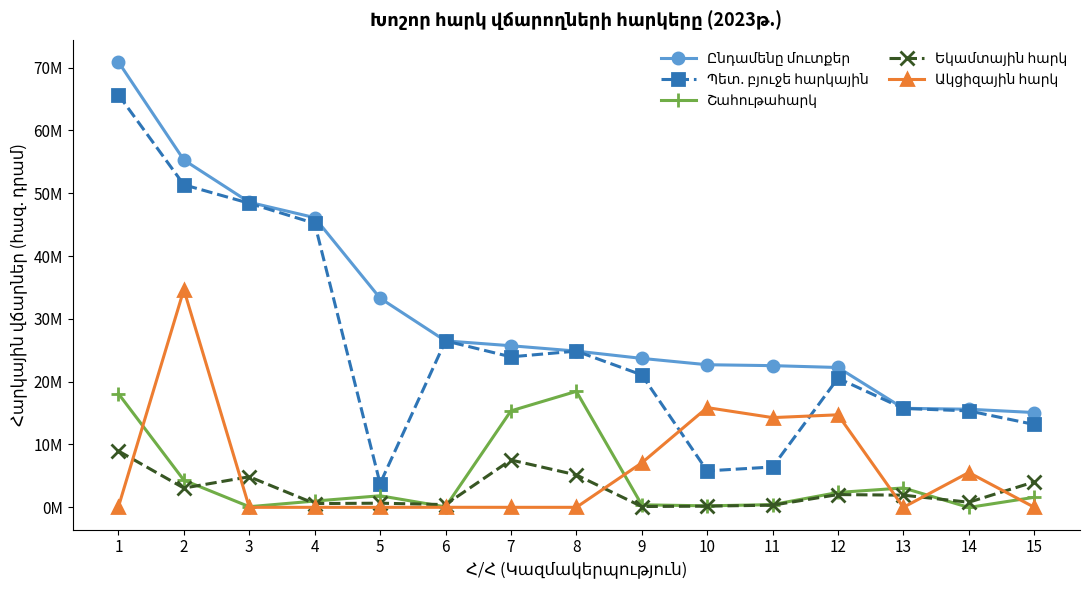

Reading right to left, list all the values displayed in this chart.

Ընդամենը մուտքեր: 15=15086612.5	14=15613068.7	13=15760303.2	12=22257819.4	11=22549969.1	10=22695807.1	9=23705043.1	8=24866640.7	7=25718833.8	6=26492649.7	5=33290548.2	4=46110821.2	3=48556401.8	2=55286732.7	1=70881967.5
Պետ. բյուջե հարկային: 15=13188238.0	14=15348855.9	13=15735614.1	12=20544842.9	11=6421155.0	10=5798788.3	9=21081456.8	8=24865209.9	7=23951332.0	6=26492649.7	5=3783347.3	4=45195754.4	3=48394102.1	2=51342125.1	1=65656095.9
Շահութահարկ: 15=1595018.6	14=-19987.3	13=3085295.8	12=2365419.2	11=431452.0	10=233923.9	9=400823.0	8=18458366.1	7=15350222.3	6=74966.5	5=1840267.2	4=994979.6	3=98697.7	2=4319644.8	1=18089387.0
Եկամտային հարկ: 15=4042733.1	14=809495.9	13=1932259.8	12=2030866.2	11=341080.0	10=190007.2	9=127334.5	8=5157988.5	7=7534605.9	6=433653.4	5=657637.0	4=598010.2	3=4863590.0	2=3064805.9	1=8964844.6
Ակցիզային հարկ: 15=11607.2	14=5541273.8	13=0.0	12=14724547.4	11=14280439.0	10=15872172.7	9=7070689.5	8=0.0	7=0.0	6=3920.7	5=0.0	4=90.4	3=6.7	2=34652895.2	1=88940.1